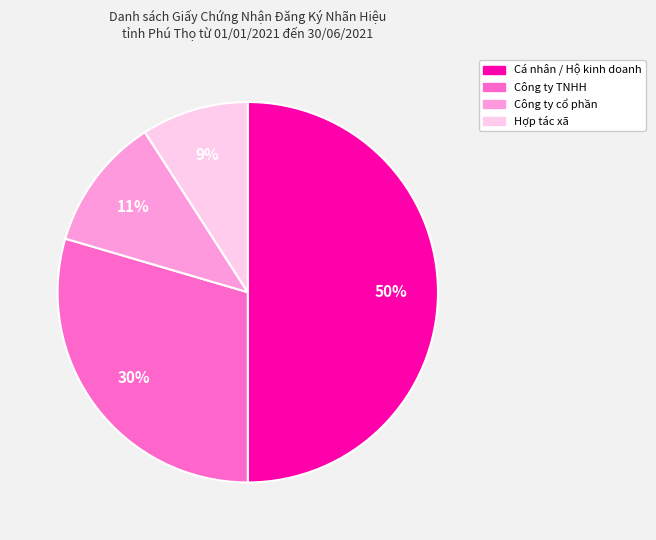

Does Hợp tác xã represent more than half of the total?

No